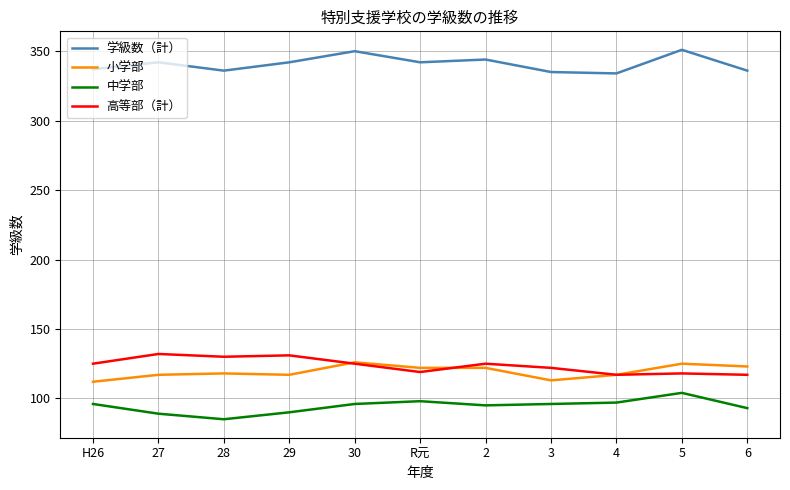

At how many categories does at least one series exceed 266?

11